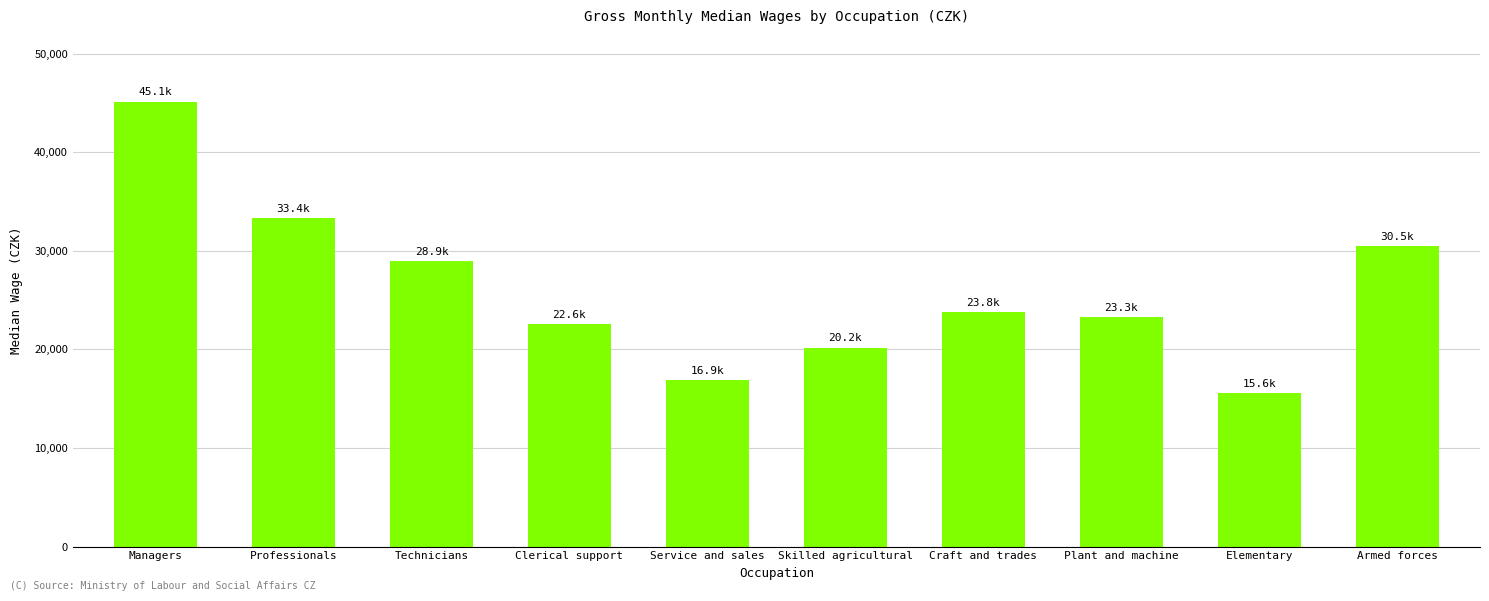

What is the average value?

26024